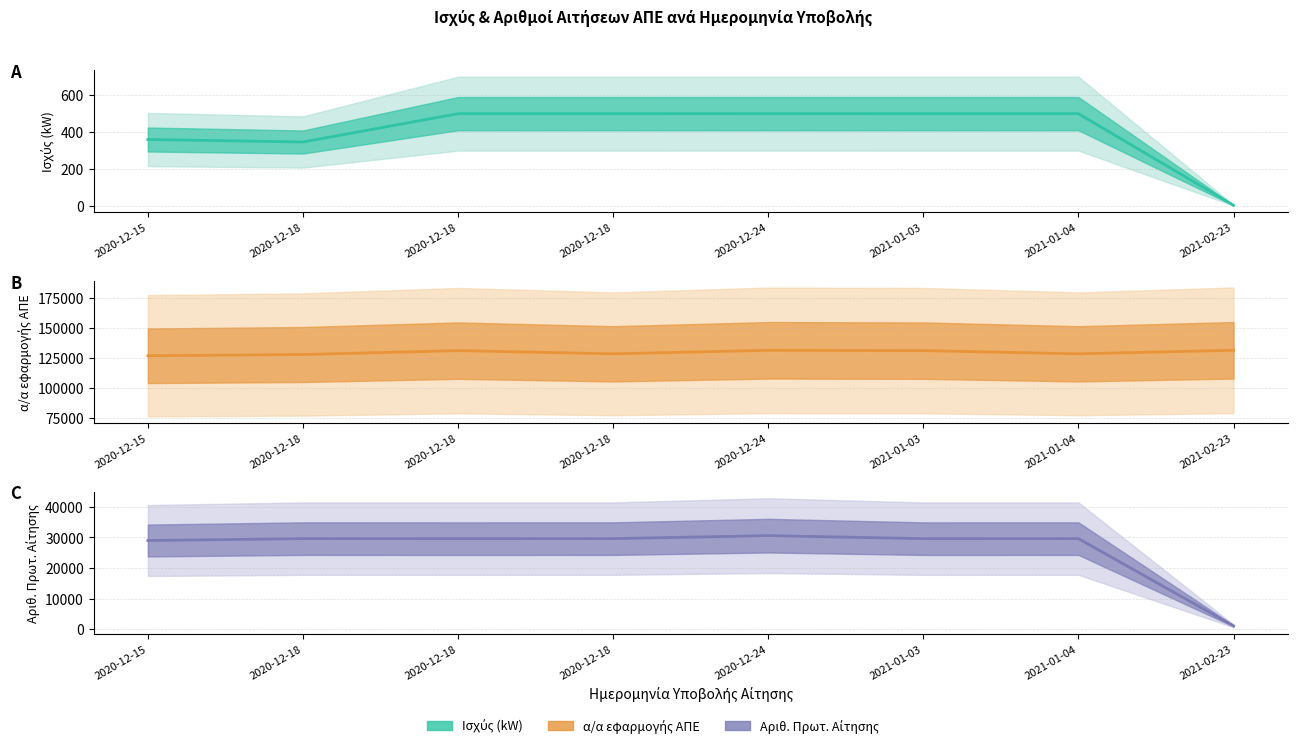

At which label does Ισχύς (kW) (line) reach its peak?

2020-12-24